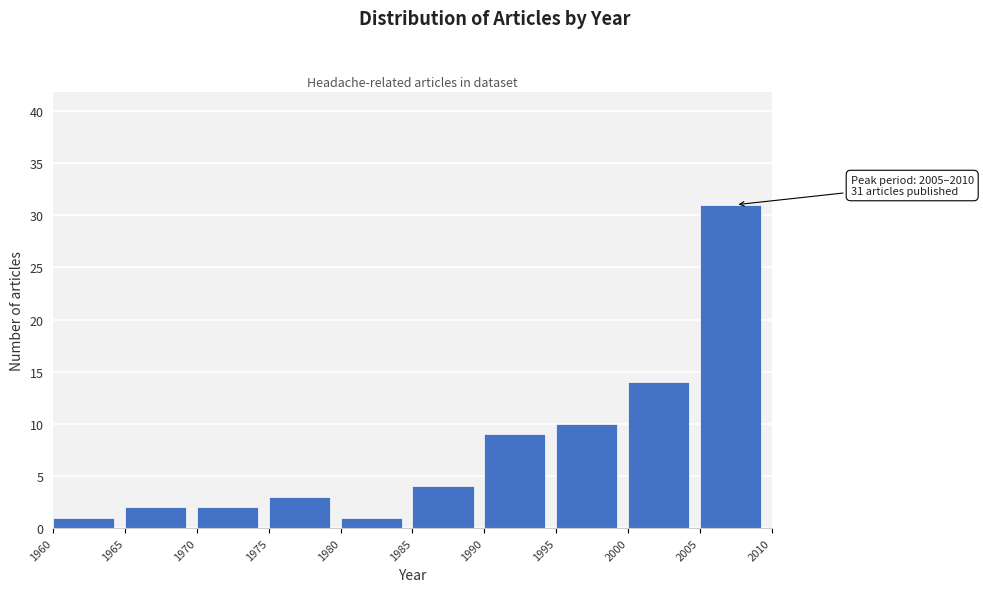

Over which range of the x-axis is the bar tallest?

2005 to 2010